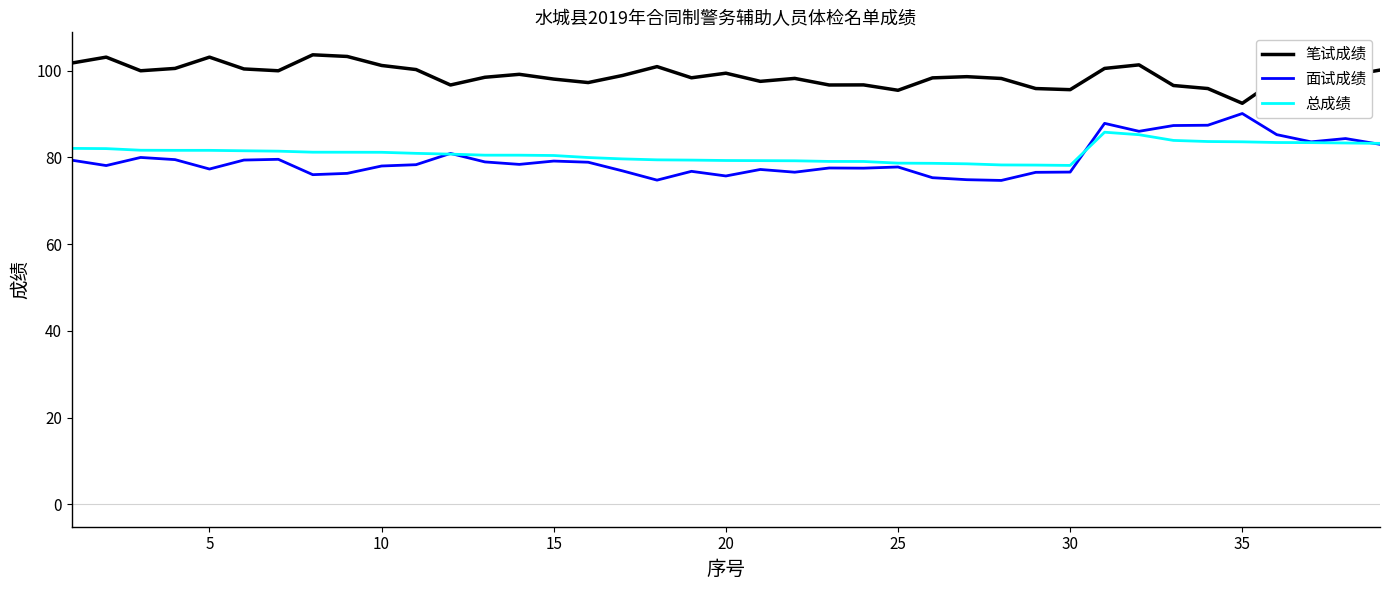

At how many categories does at least one series exceed 82?

39